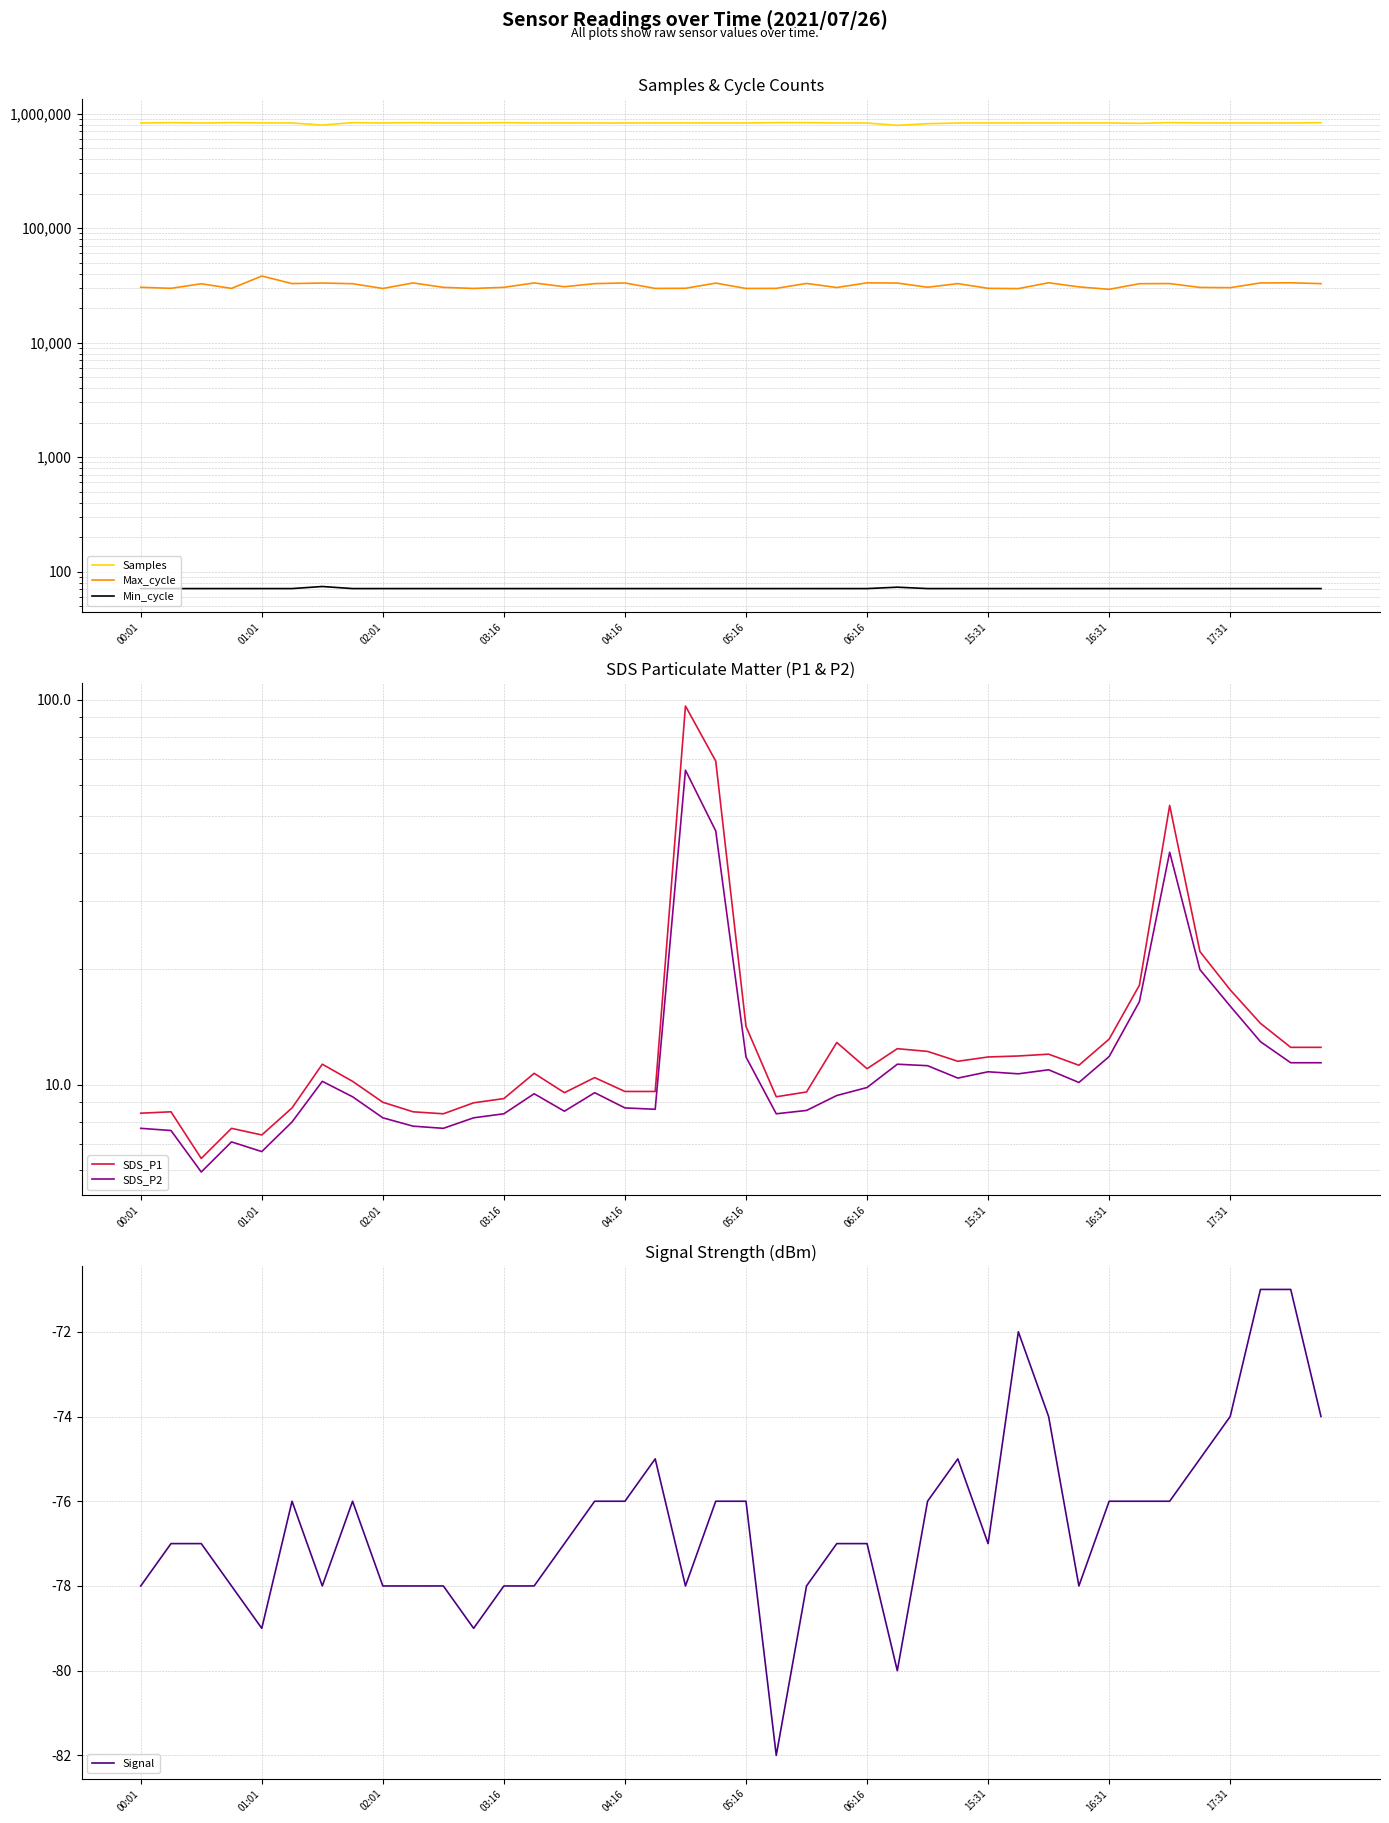

Does the chart display data point markers on the line(s)?

No